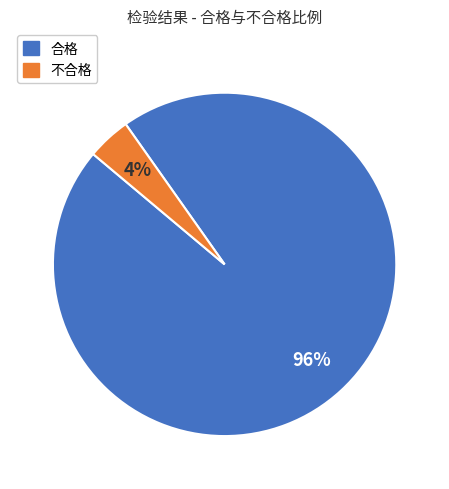

Combined, do 合格 and 不合格 account for over 50%?

Yes